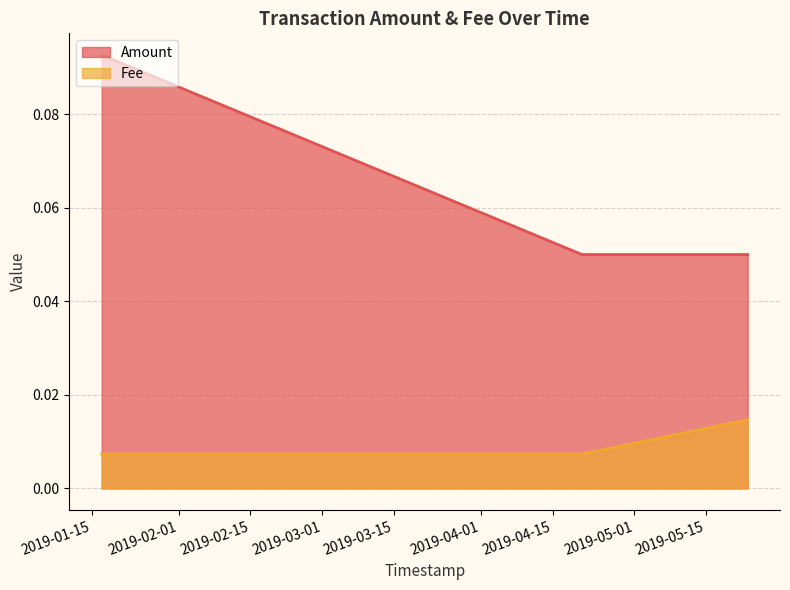

What is the label of the 3rd point from the left?

2019-05-23 03:07:47